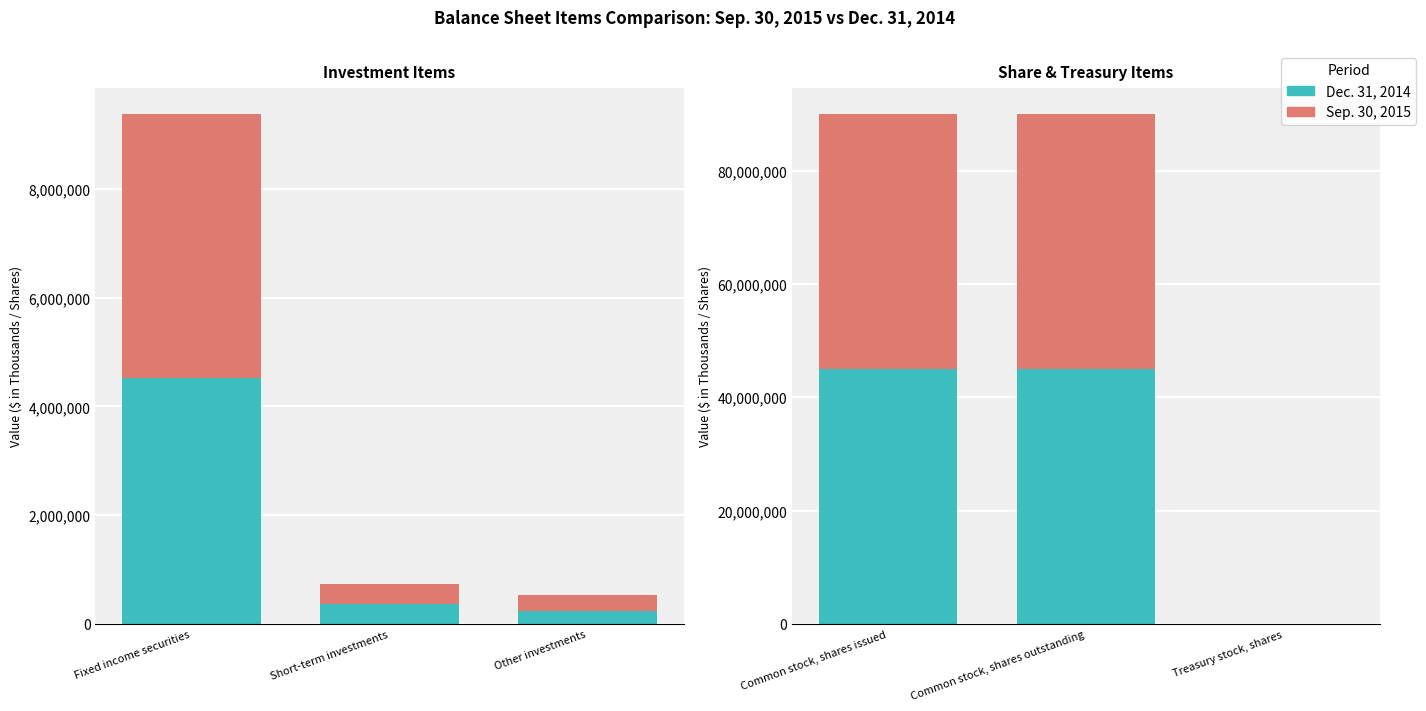

Which series has the widest spread of values?

Sep. 30, 2015